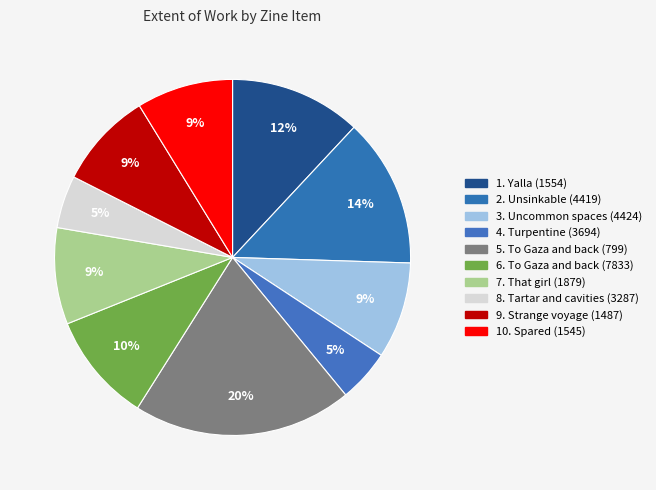

How many slices are in this pie chart?

10